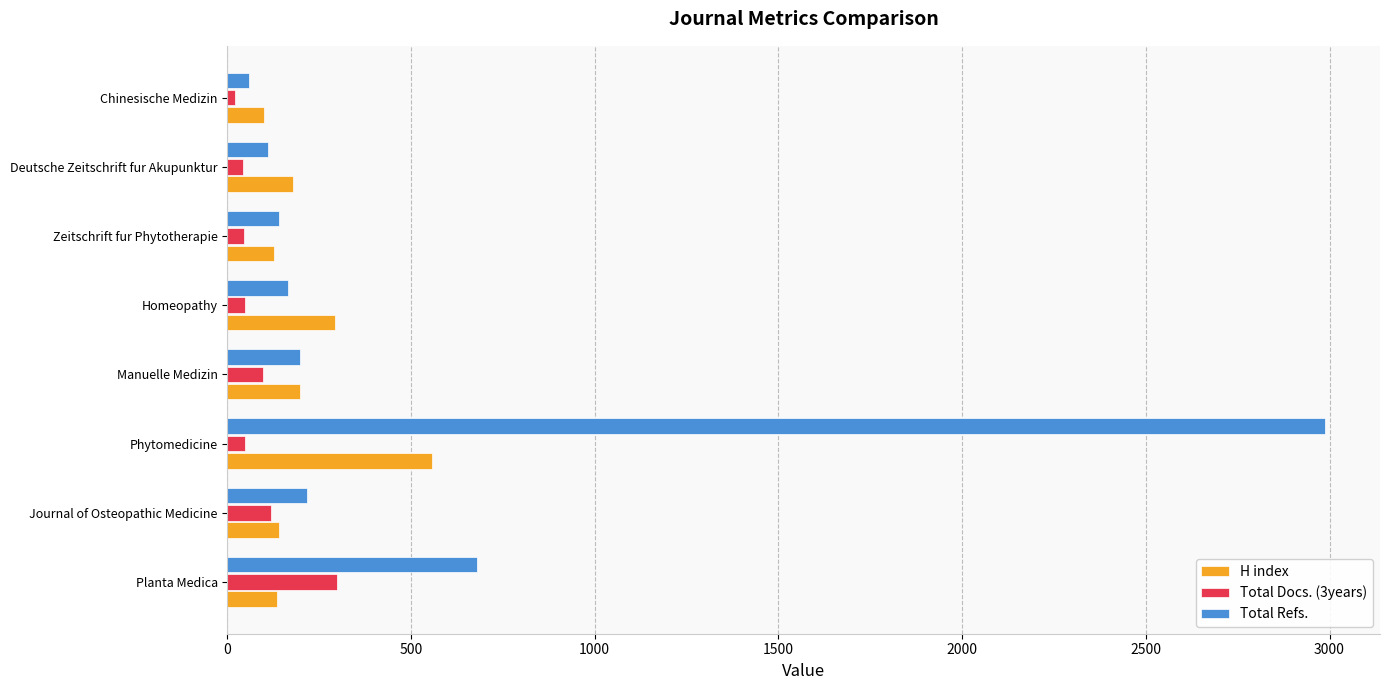

Which series has the widest spread of values?

Total Refs.